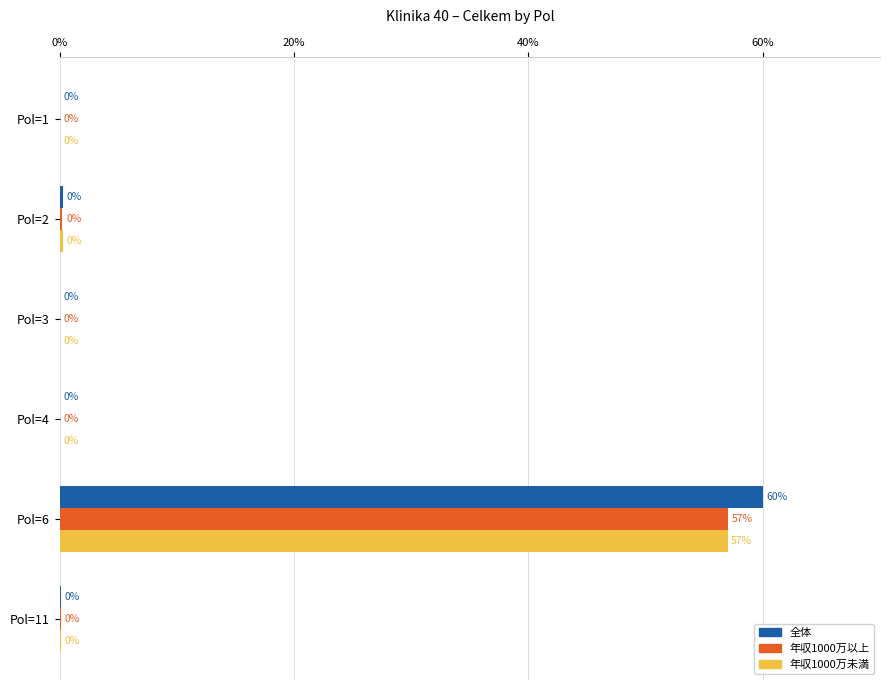

What is the highest value of the 全体 series?

60.0